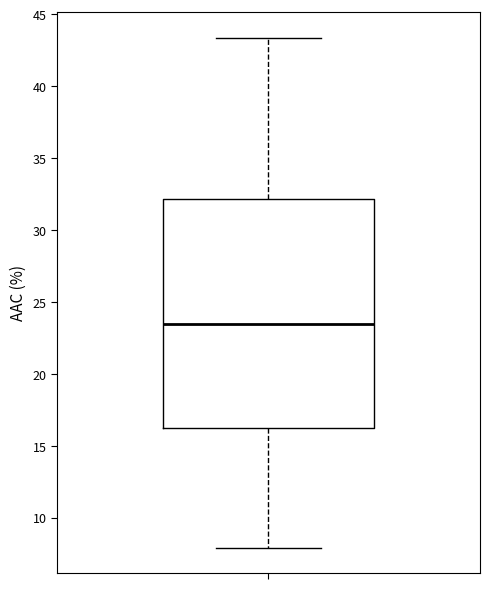

Transcribe this box plot: give where the median line is, the range the box spans, and where the two whiskers end, as read against the y-axis. The values are not printed on the chart, so give them approximately, as read against the axis.

median 23.5, box 16.5 to 32.0, whiskers 8.0 to 43.5